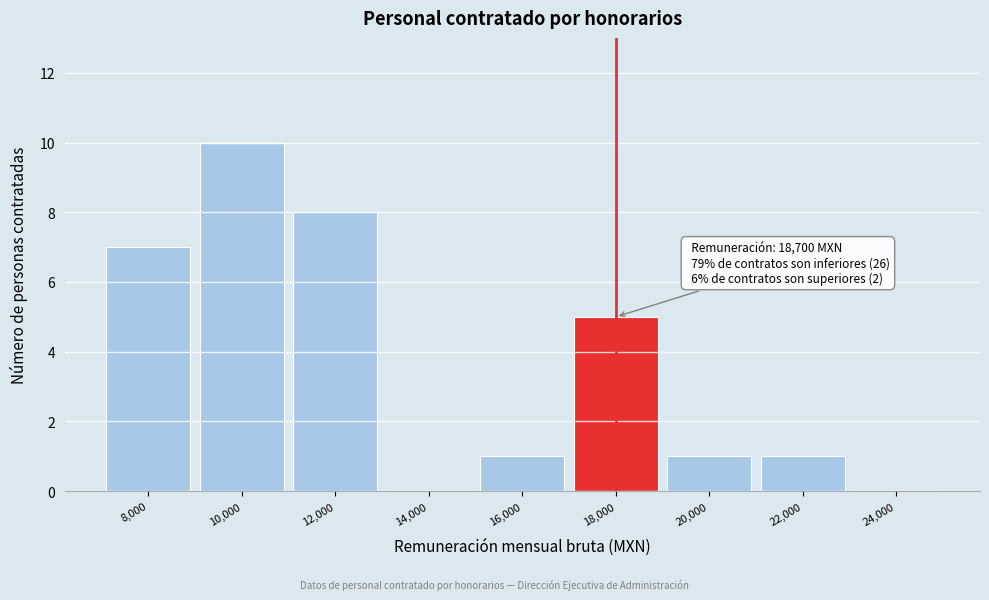

Reading right to left, list all the values displayed in this chart.

24,000=0	22,000=1	20,000=1	18,000=5	16,000=1	14,000=0	12,000=8	10,000=10	8,000=7